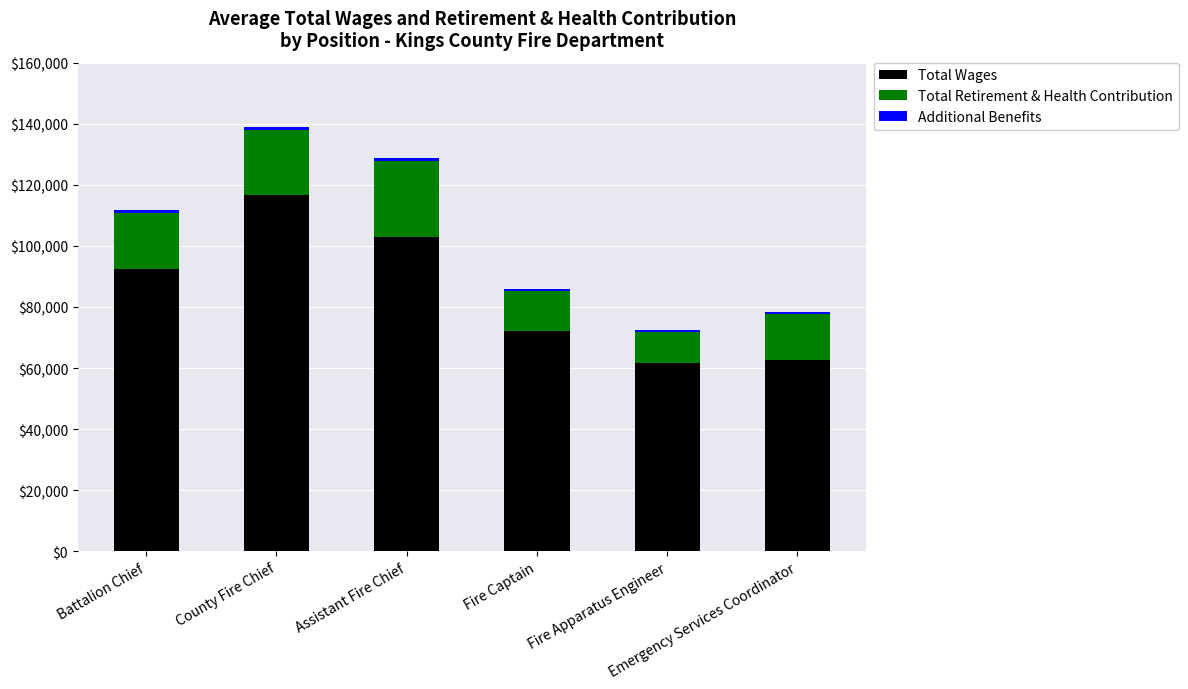

What is the difference between the maximum and minimum values in the Total Wages series?

55146.4